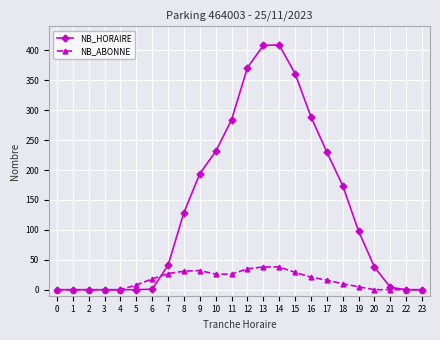

Does the chart have visible grid lines?

Yes